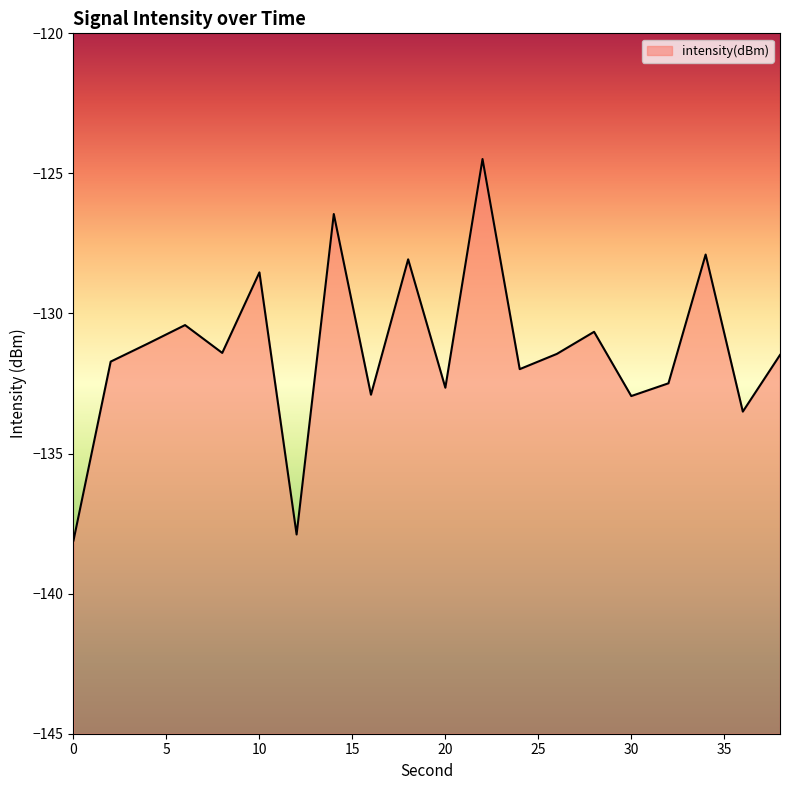

What is the smallest value displayed?

-138.1